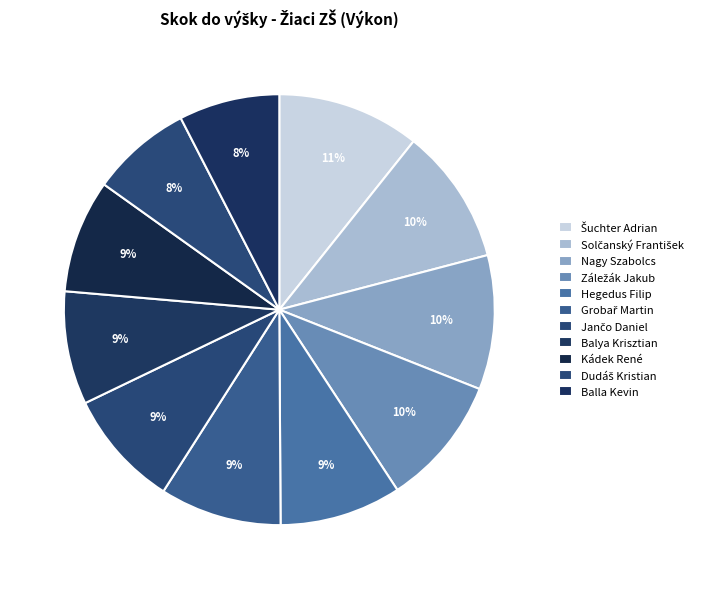

True or false: Záležák Jakub accounts for 10% of the total.

True